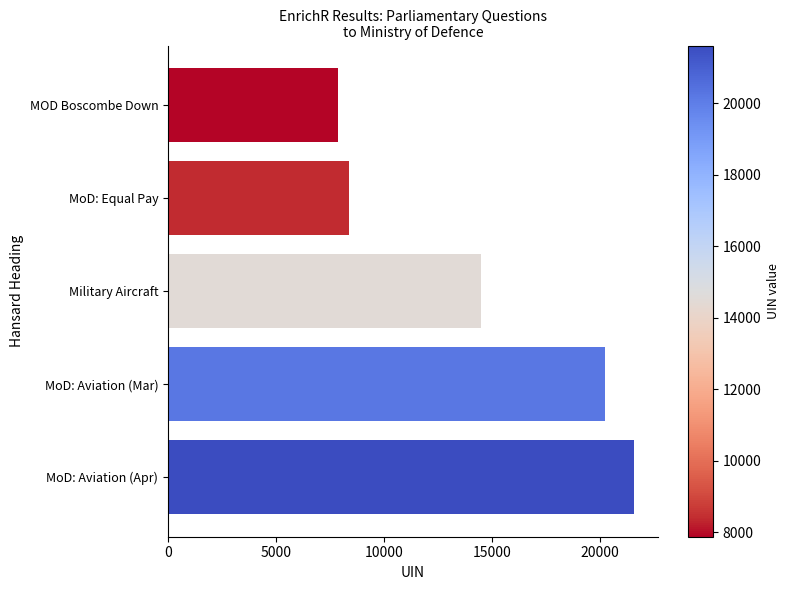

What is the sum of all values?

72601